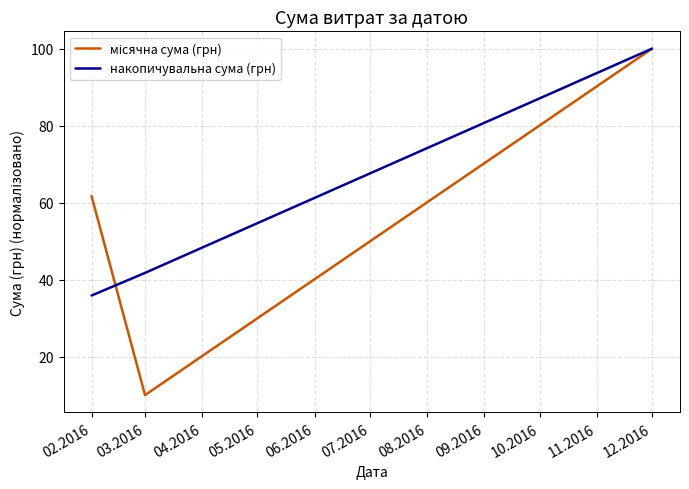

How many series are shown in this chart?

2